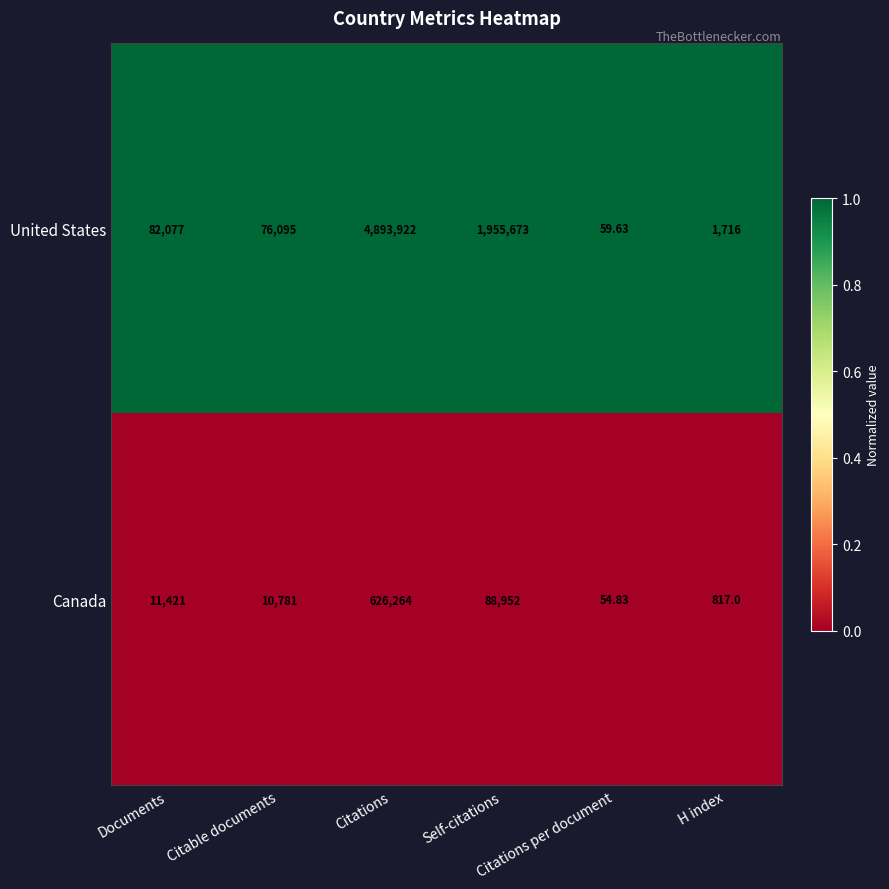

Which series has the largest total across all categories?

United States